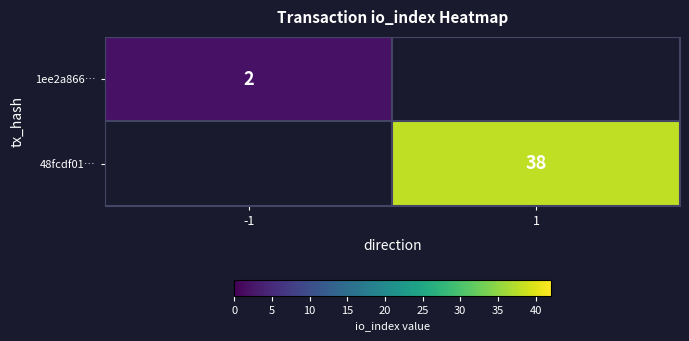

Is the value of 1ee2a866… at -1 greater than the value of 48fcdf01… at 1?

No